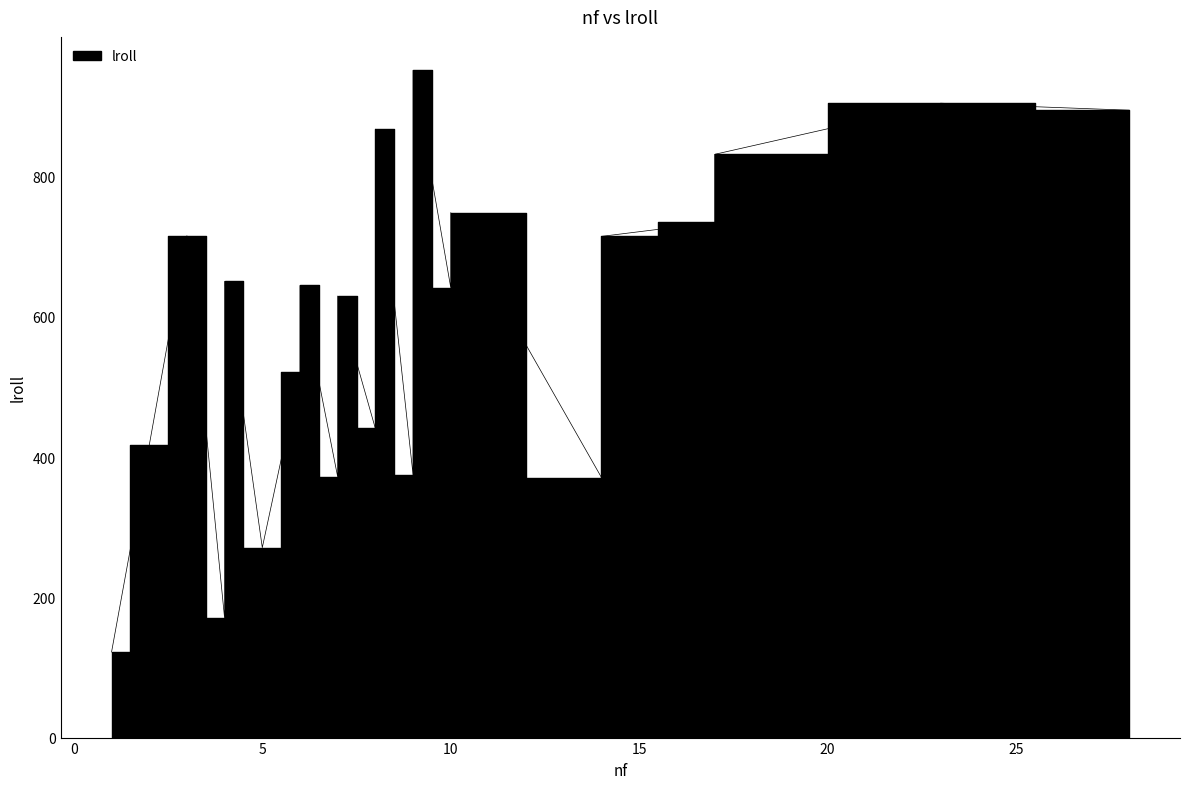

How many distinct data groups are displayed?

1